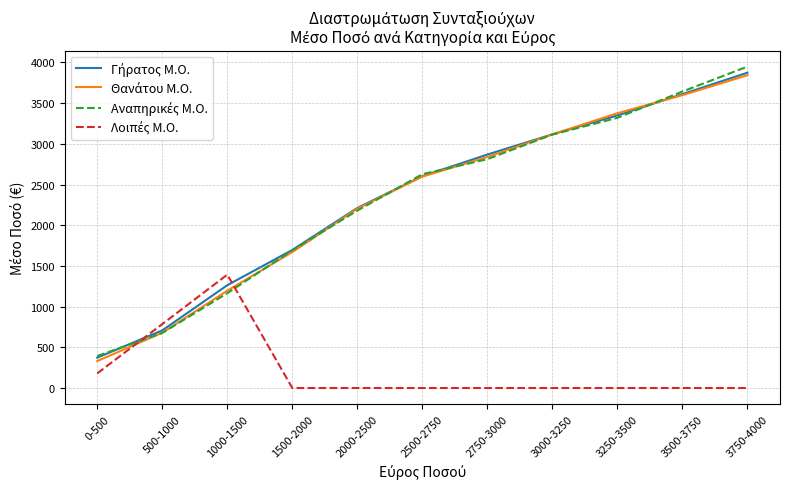

Is this an area chart (filled region under the line)?

No